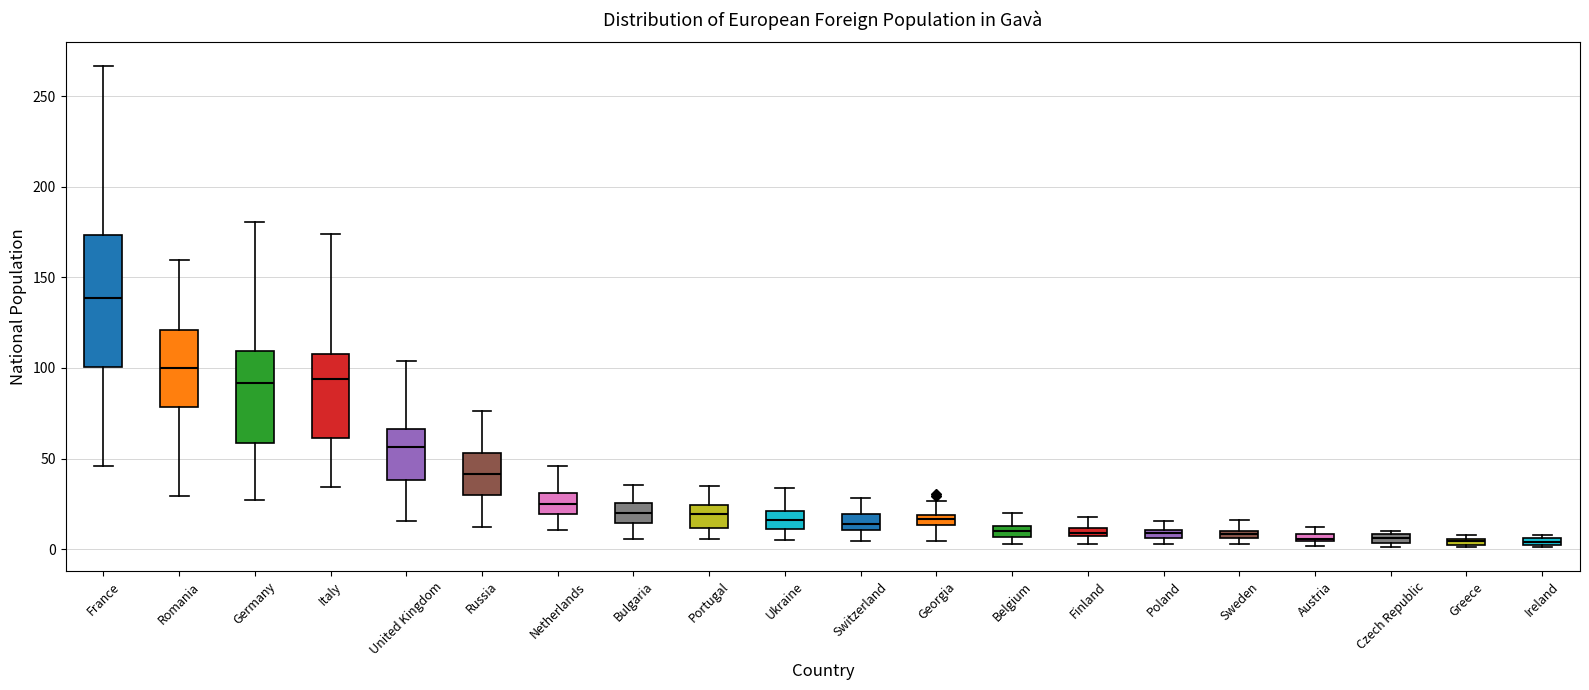

Comparing the boxes themselves (not the whiskers), which one is the tallest?

France